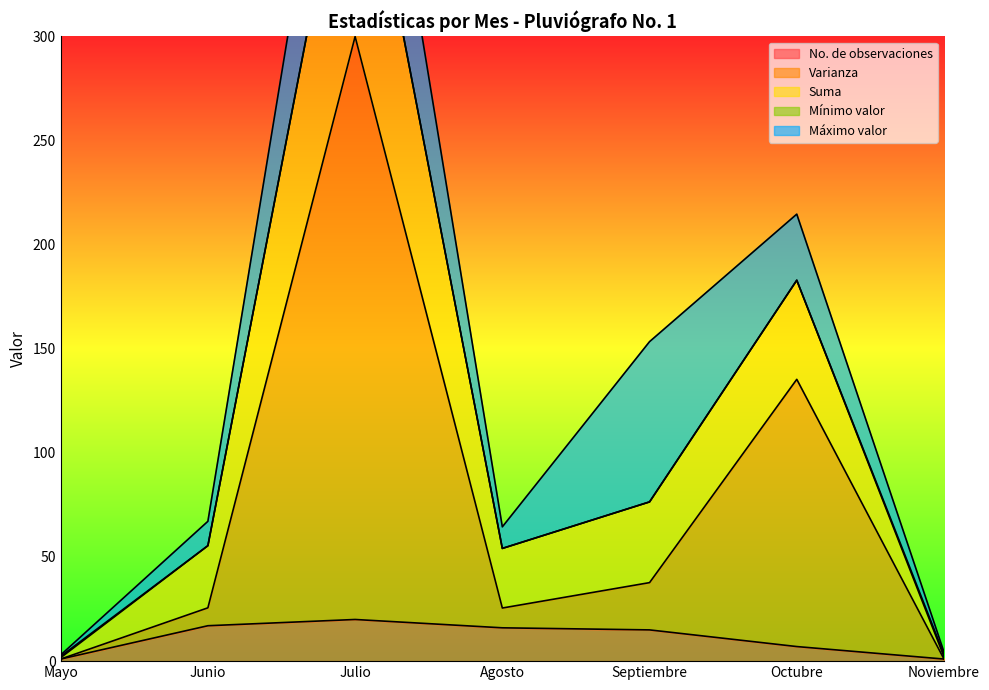

Which series has the largest total across all categories?

Suma